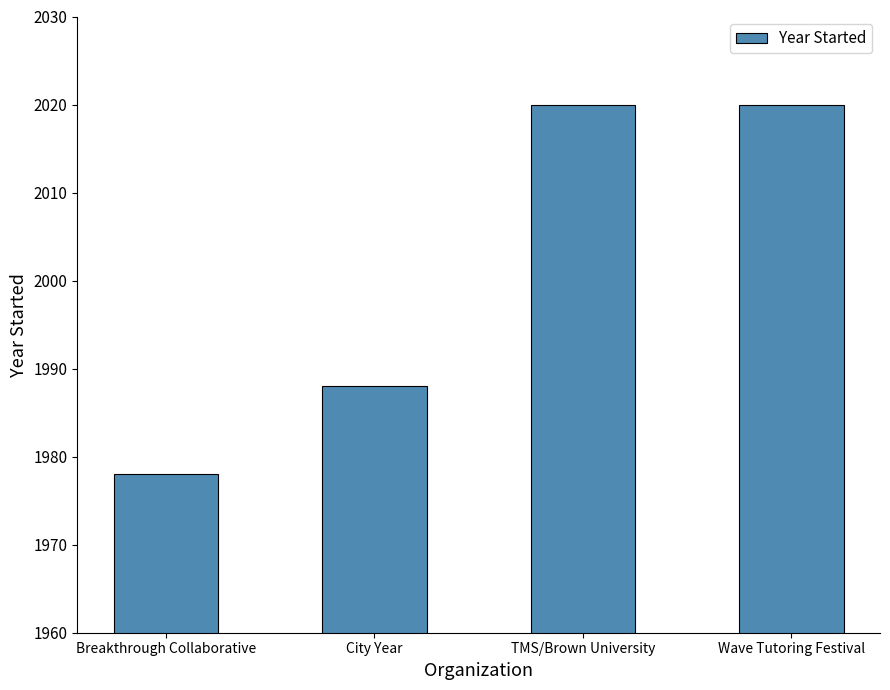

What is the greatest value displayed?

2020